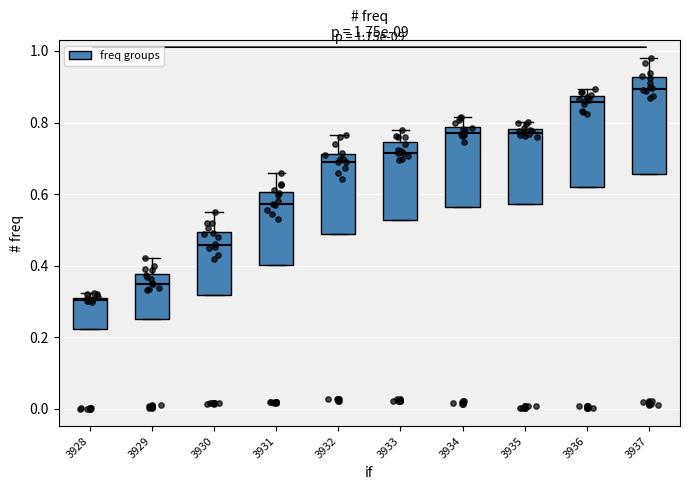

Which box's median line is the lowest?

3928